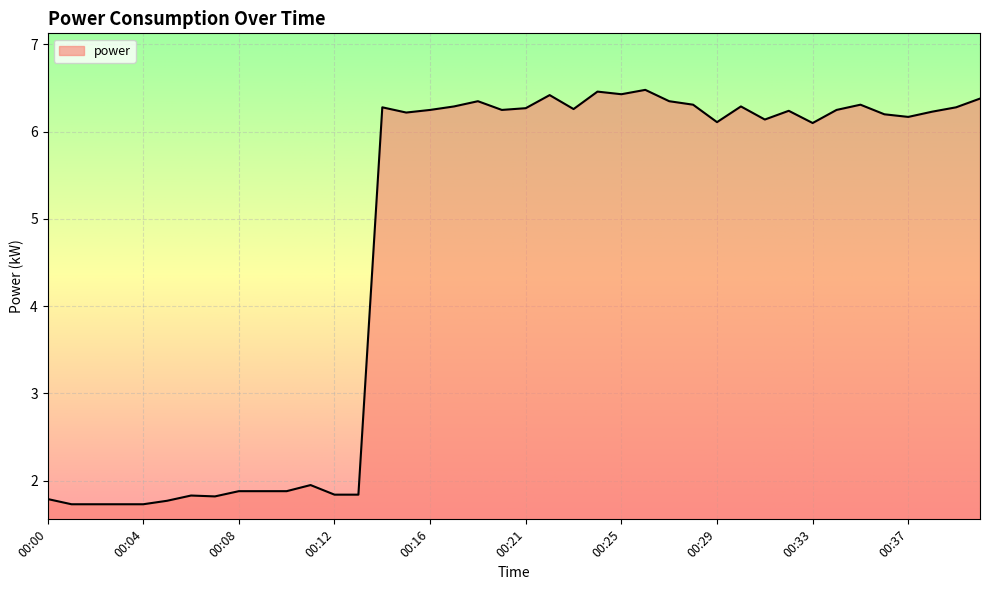

True or false: there are more than 1 points higher than both neighbors.

True